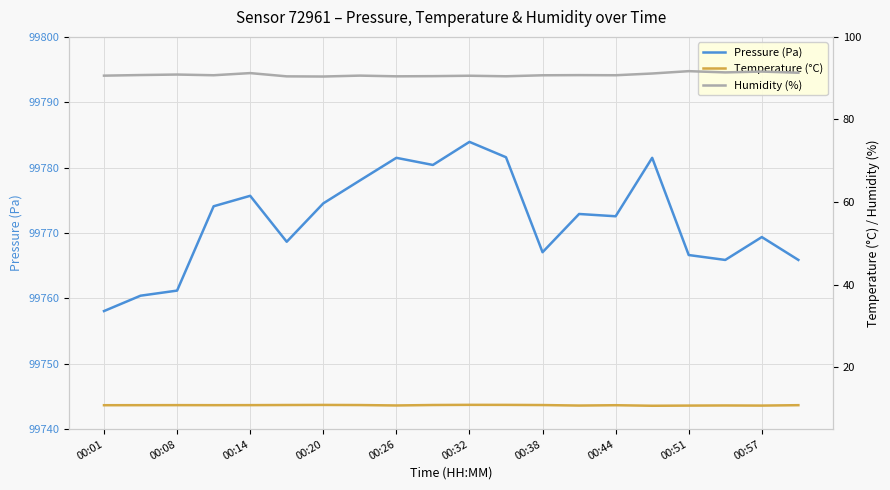

What is the value of the Temperature (°C) point at the 1st from the left?

10.8